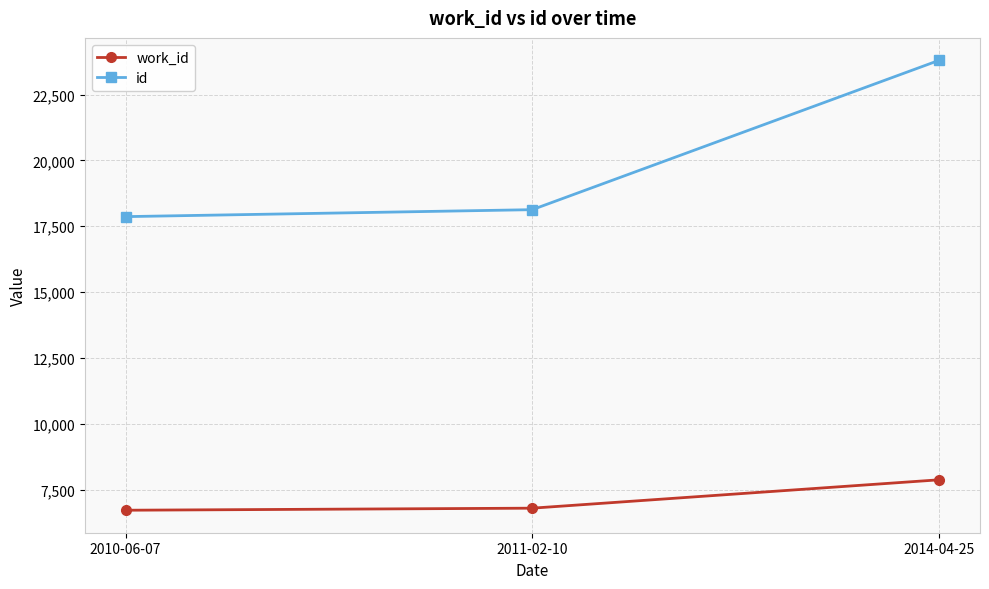

Rank the series by their maximum value, from lowest to highest.

work_id, id